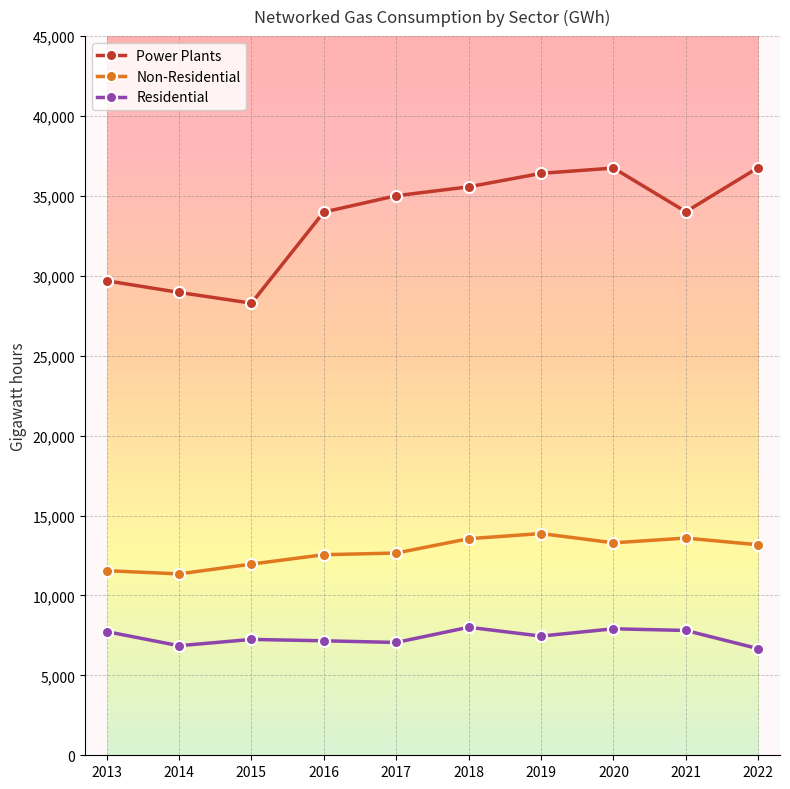

Rank the series by their maximum value, from highest to lowest.

Power Plants, Non-Residential, Residential